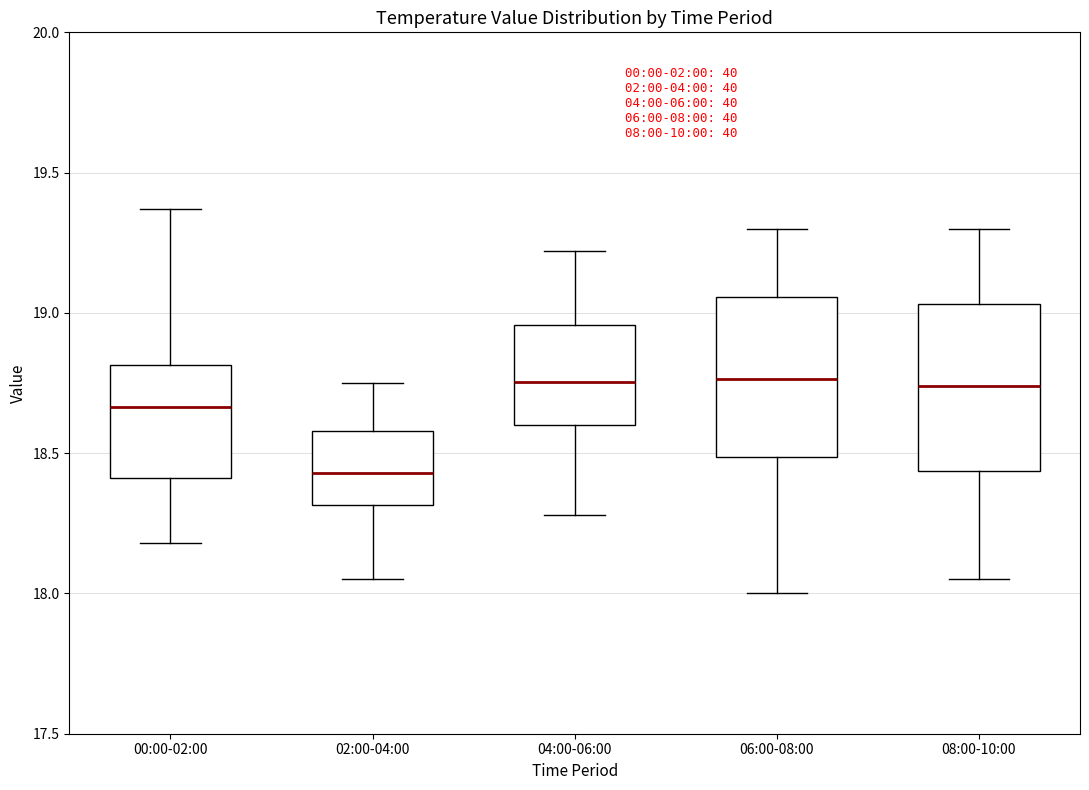

Reading left to right, read every box against the y-axis: the position of its median line, the range the box covers, and the ends of its whiskers. The values are not printed on the chart, so give them approximately, as read against the axis.

00:00-02:00: median 18.65, box 18.40 to 18.80, whiskers 18.20 to 19.35
02:00-04:00: median 18.45, box 18.30 to 18.60, whiskers 18.05 to 18.75
04:00-06:00: median 18.75, box 18.60 to 18.95, whiskers 18.30 to 19.20
06:00-08:00: median 18.75, box 18.50 to 19.05, whiskers 18.00 to 19.30
08:00-10:00: median 18.75, box 18.45 to 19.05, whiskers 18.05 to 19.30